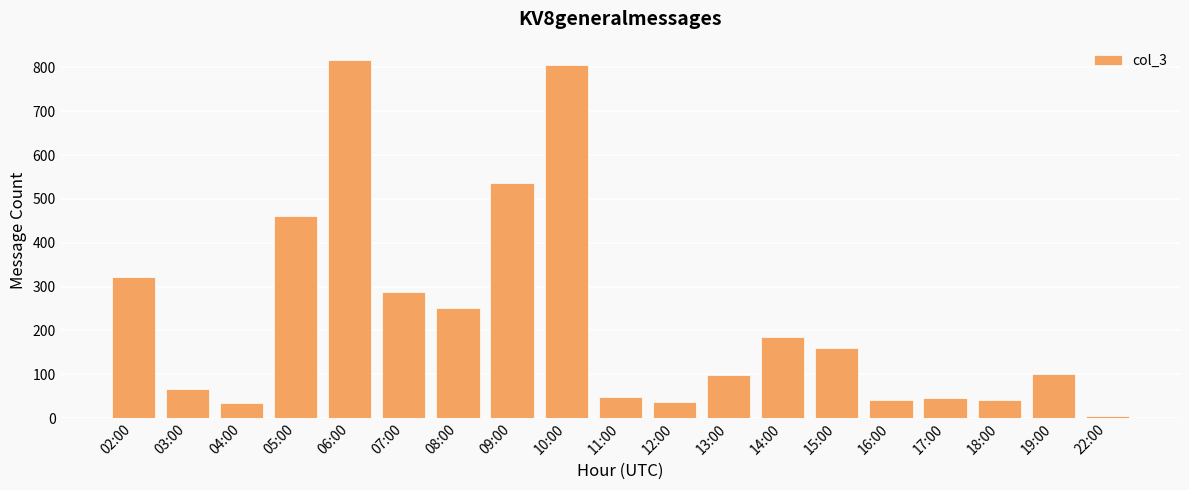

Is it true that the value at 22:00 is 5?

True